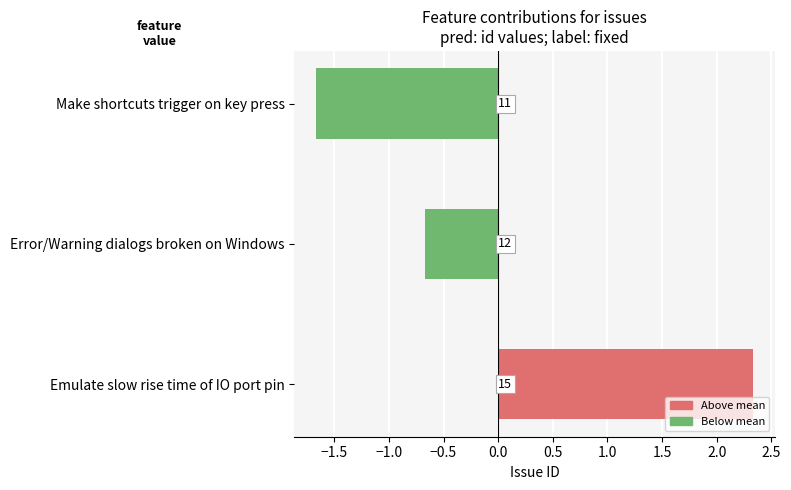

Are the bars horizontal?

Yes